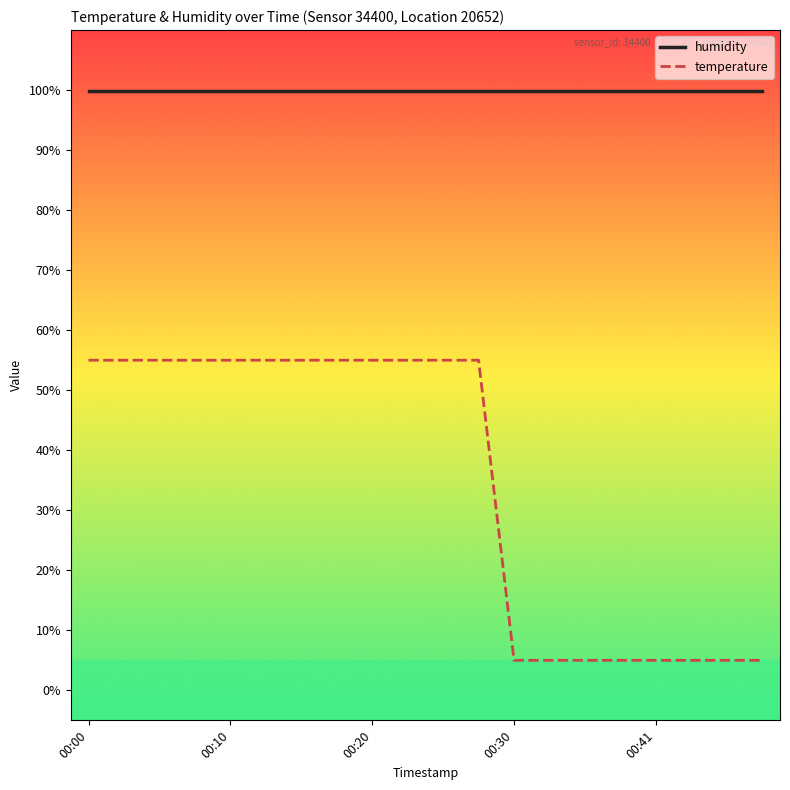

What is the maximum value for humidity?

99.9